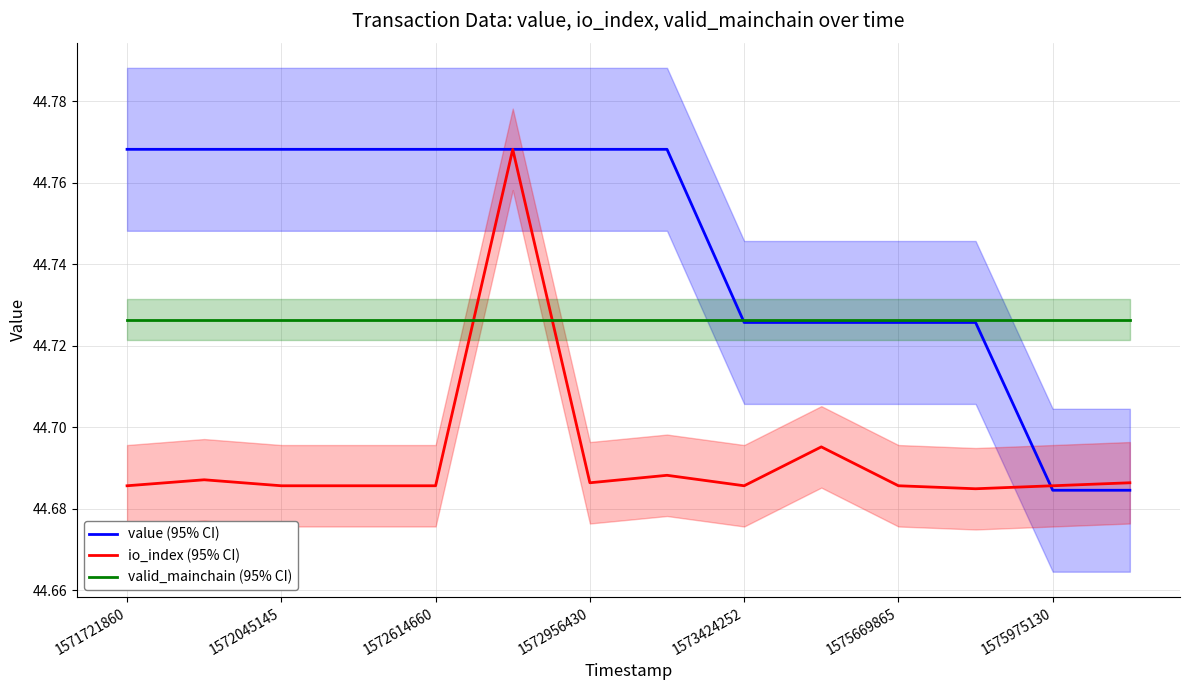

How many interior local peaks does the io_index (95% CI) series have?

4